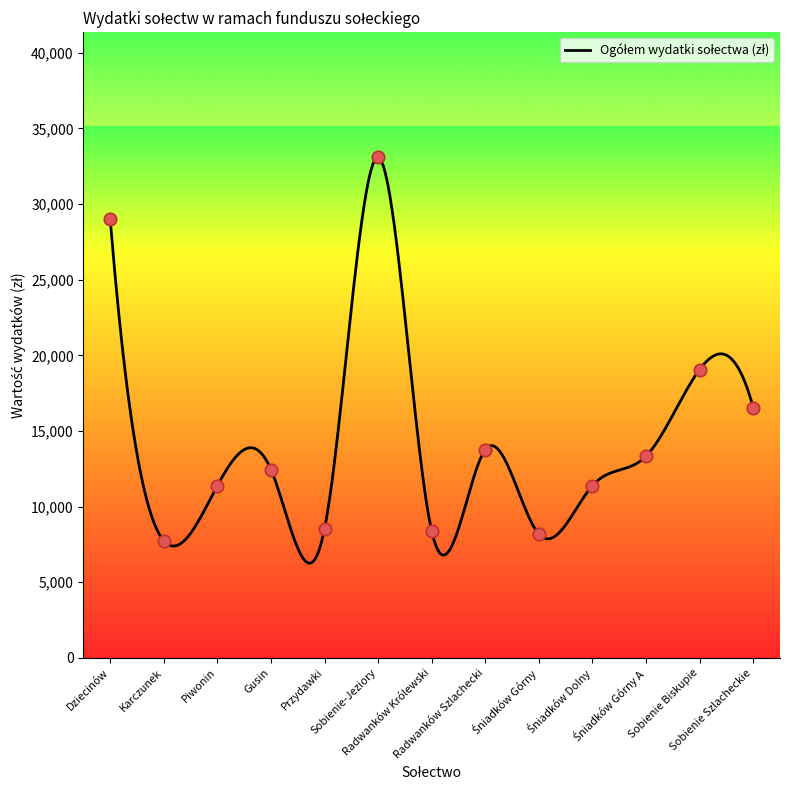

Between Przydawki and Sobienie Szlacheckie, which is larger?

Sobienie Szlacheckie